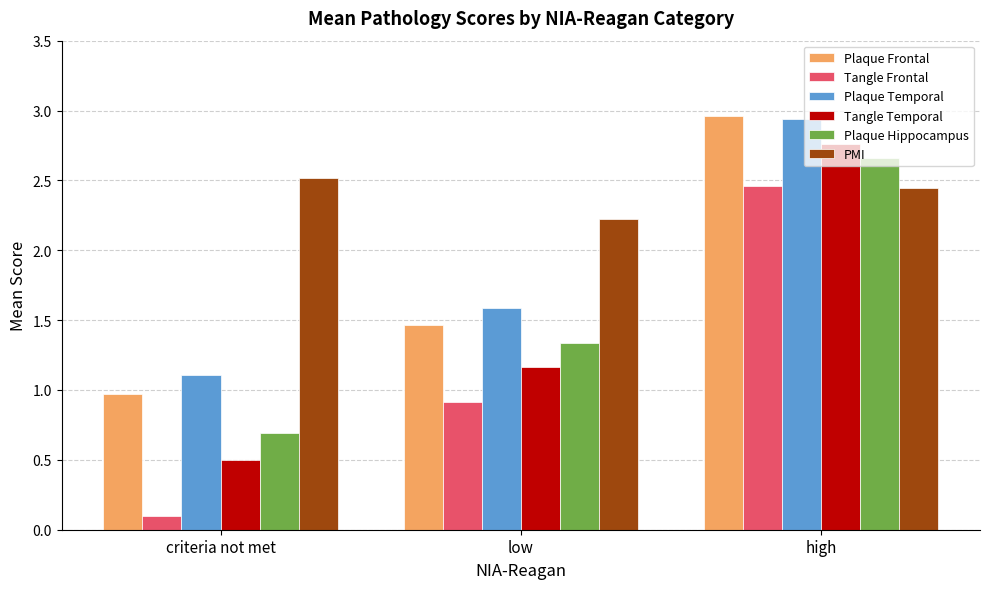

How many PMI values are between 2 and 3?

3